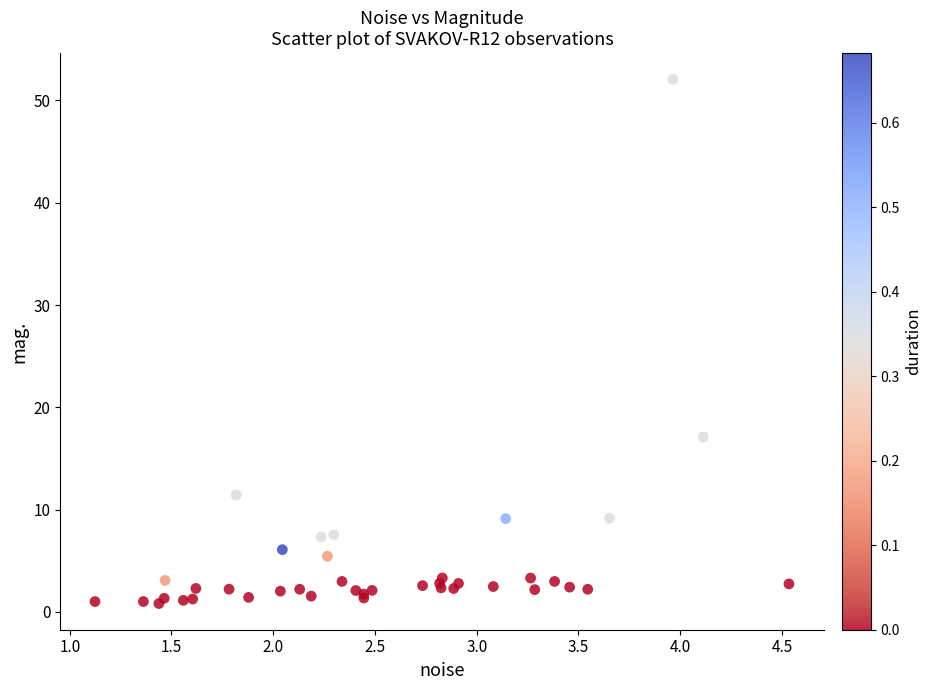

What Y value in the scatter plot is closest to 26?

17.1